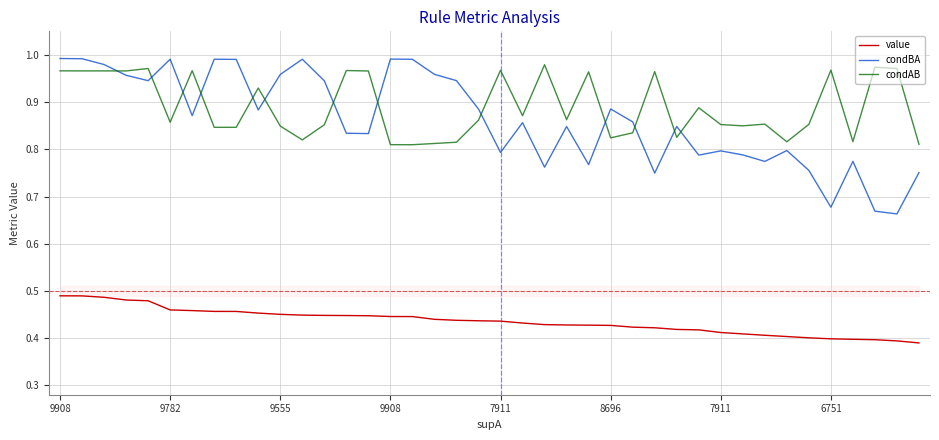

What is the difference between the maximum and minimum values in the condBA series?

0.3